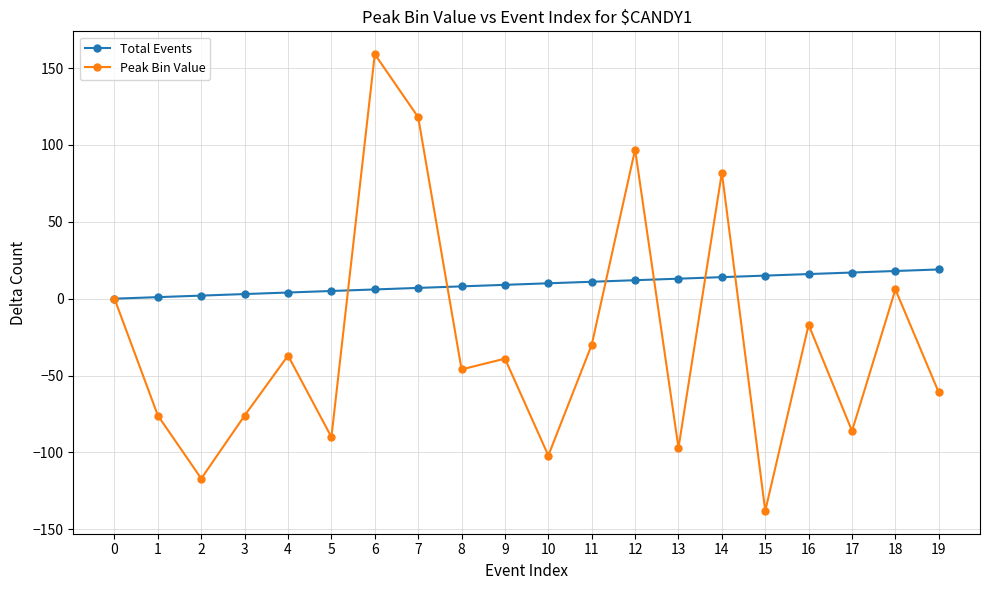

Does the chart display data point markers on the line(s)?

Yes